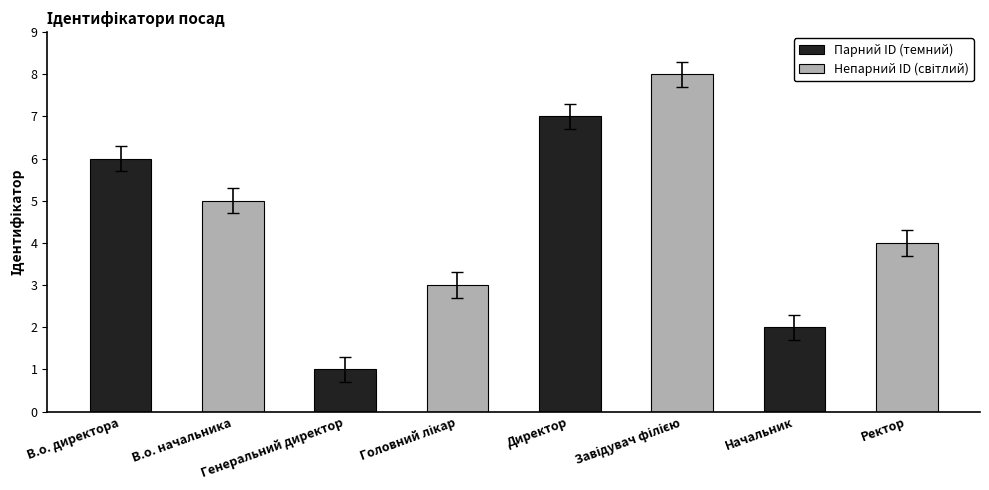

Which series has the largest range (max minus min)?

Парний ID (темний)